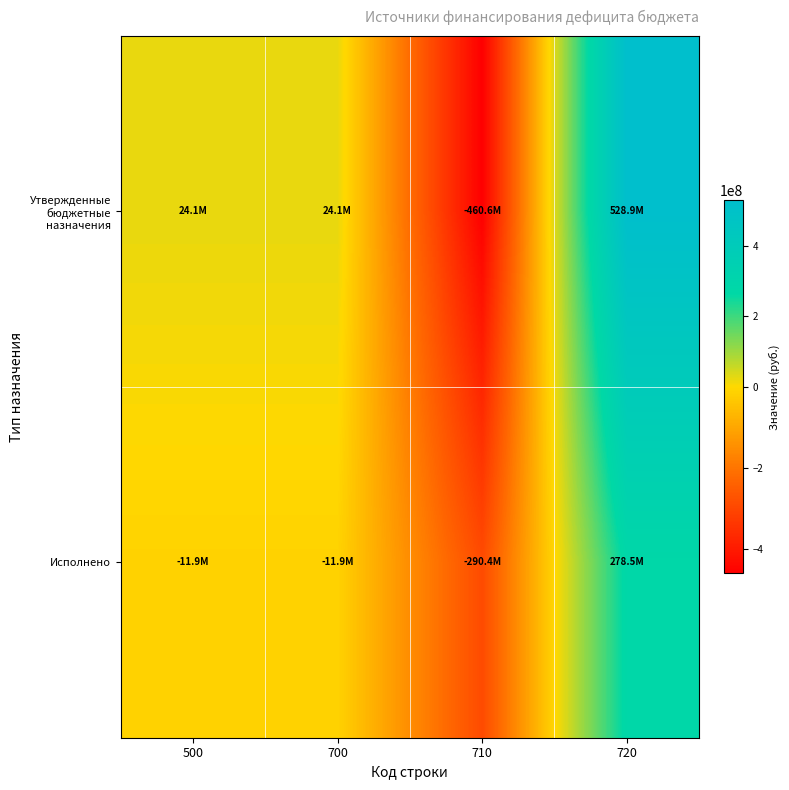

Count the number of data series in this chart.

2